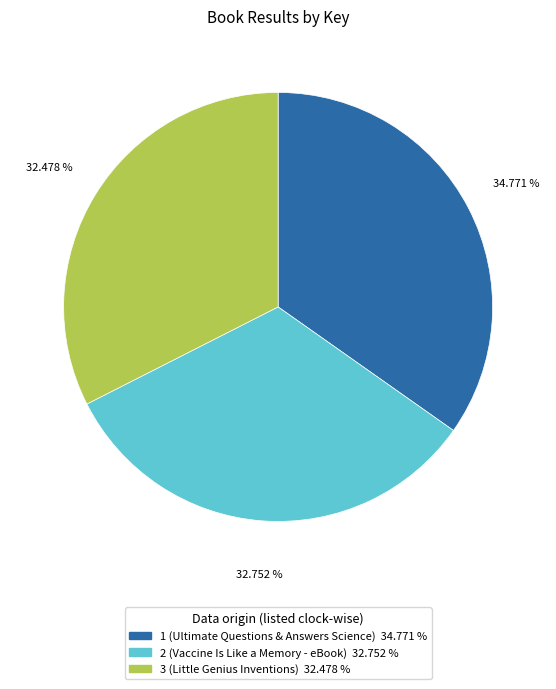

The 3 (Little Genius Inventions) slice represents 32% of the pie. True or false?

True